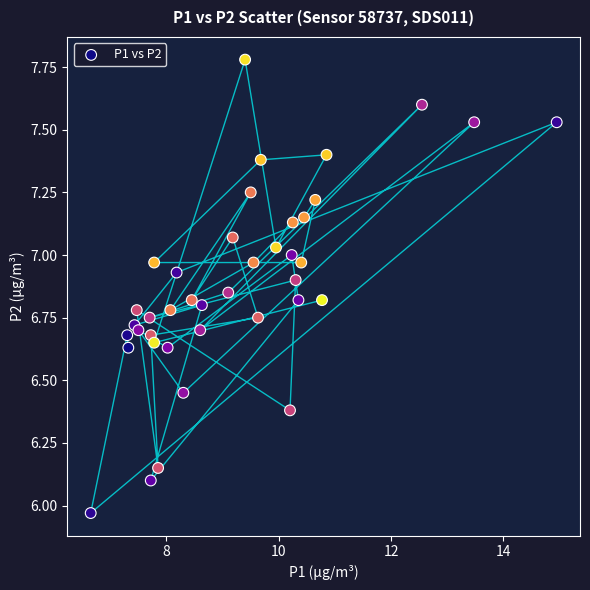

What is the range of X values (max minus min)?

8.3